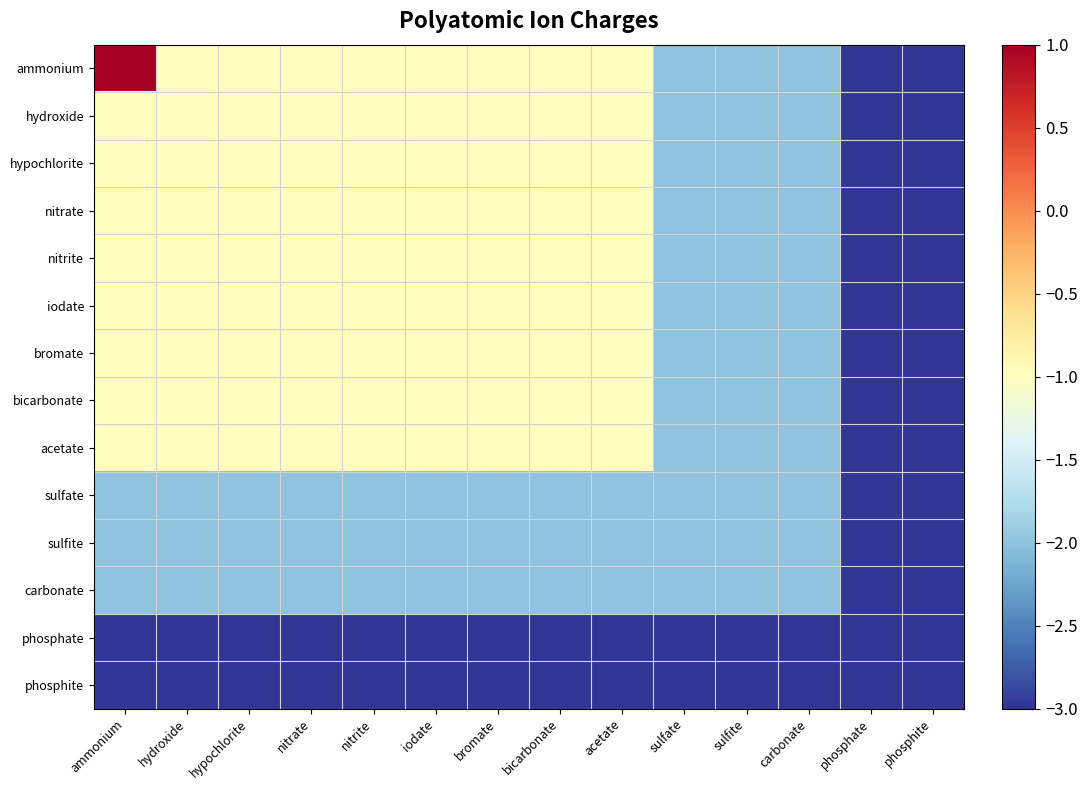

Reading left to right, transcribe all the data shown in this chart.

ammonium: ammonium=1	hydroxide=-1	hypochlorite=-1	nitrate=-1	nitrite=-1	iodate=-1	bromate=-1	bicarbonate=-1	acetate=-1	sulfate=-2	sulfite=-2	carbonate=-2	phosphate=-3	phosphite=-3
hydroxide: ammonium=-1	hydroxide=-1	hypochlorite=-1	nitrate=-1	nitrite=-1	iodate=-1	bromate=-1	bicarbonate=-1	acetate=-1	sulfate=-2	sulfite=-2	carbonate=-2	phosphate=-3	phosphite=-3
hypochlorite: ammonium=-1	hydroxide=-1	hypochlorite=-1	nitrate=-1	nitrite=-1	iodate=-1	bromate=-1	bicarbonate=-1	acetate=-1	sulfate=-2	sulfite=-2	carbonate=-2	phosphate=-3	phosphite=-3
nitrate: ammonium=-1	hydroxide=-1	hypochlorite=-1	nitrate=-1	nitrite=-1	iodate=-1	bromate=-1	bicarbonate=-1	acetate=-1	sulfate=-2	sulfite=-2	carbonate=-2	phosphate=-3	phosphite=-3
nitrite: ammonium=-1	hydroxide=-1	hypochlorite=-1	nitrate=-1	nitrite=-1	iodate=-1	bromate=-1	bicarbonate=-1	acetate=-1	sulfate=-2	sulfite=-2	carbonate=-2	phosphate=-3	phosphite=-3
iodate: ammonium=-1	hydroxide=-1	hypochlorite=-1	nitrate=-1	nitrite=-1	iodate=-1	bromate=-1	bicarbonate=-1	acetate=-1	sulfate=-2	sulfite=-2	carbonate=-2	phosphate=-3	phosphite=-3
bromate: ammonium=-1	hydroxide=-1	hypochlorite=-1	nitrate=-1	nitrite=-1	iodate=-1	bromate=-1	bicarbonate=-1	acetate=-1	sulfate=-2	sulfite=-2	carbonate=-2	phosphate=-3	phosphite=-3
bicarbonate: ammonium=-1	hydroxide=-1	hypochlorite=-1	nitrate=-1	nitrite=-1	iodate=-1	bromate=-1	bicarbonate=-1	acetate=-1	sulfate=-2	sulfite=-2	carbonate=-2	phosphate=-3	phosphite=-3
acetate: ammonium=-1	hydroxide=-1	hypochlorite=-1	nitrate=-1	nitrite=-1	iodate=-1	bromate=-1	bicarbonate=-1	acetate=-1	sulfate=-2	sulfite=-2	carbonate=-2	phosphate=-3	phosphite=-3
sulfate: ammonium=-2	hydroxide=-2	hypochlorite=-2	nitrate=-2	nitrite=-2	iodate=-2	bromate=-2	bicarbonate=-2	acetate=-2	sulfate=-2	sulfite=-2	carbonate=-2	phosphate=-3	phosphite=-3
sulfite: ammonium=-2	hydroxide=-2	hypochlorite=-2	nitrate=-2	nitrite=-2	iodate=-2	bromate=-2	bicarbonate=-2	acetate=-2	sulfate=-2	sulfite=-2	carbonate=-2	phosphate=-3	phosphite=-3
carbonate: ammonium=-2	hydroxide=-2	hypochlorite=-2	nitrate=-2	nitrite=-2	iodate=-2	bromate=-2	bicarbonate=-2	acetate=-2	sulfate=-2	sulfite=-2	carbonate=-2	phosphate=-3	phosphite=-3
phosphate: ammonium=-3	hydroxide=-3	hypochlorite=-3	nitrate=-3	nitrite=-3	iodate=-3	bromate=-3	bicarbonate=-3	acetate=-3	sulfate=-3	sulfite=-3	carbonate=-3	phosphate=-3	phosphite=-3
phosphite: ammonium=-3	hydroxide=-3	hypochlorite=-3	nitrate=-3	nitrite=-3	iodate=-3	bromate=-3	bicarbonate=-3	acetate=-3	sulfate=-3	sulfite=-3	carbonate=-3	phosphate=-3	phosphite=-3